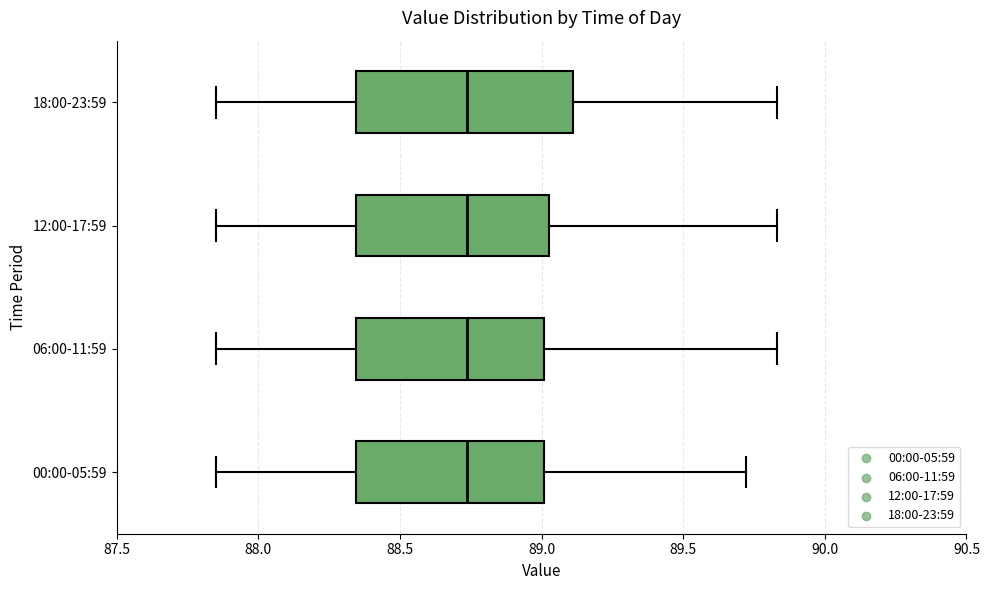

Which box is the widest, from its left edge to its right edge?

18:00-23:59